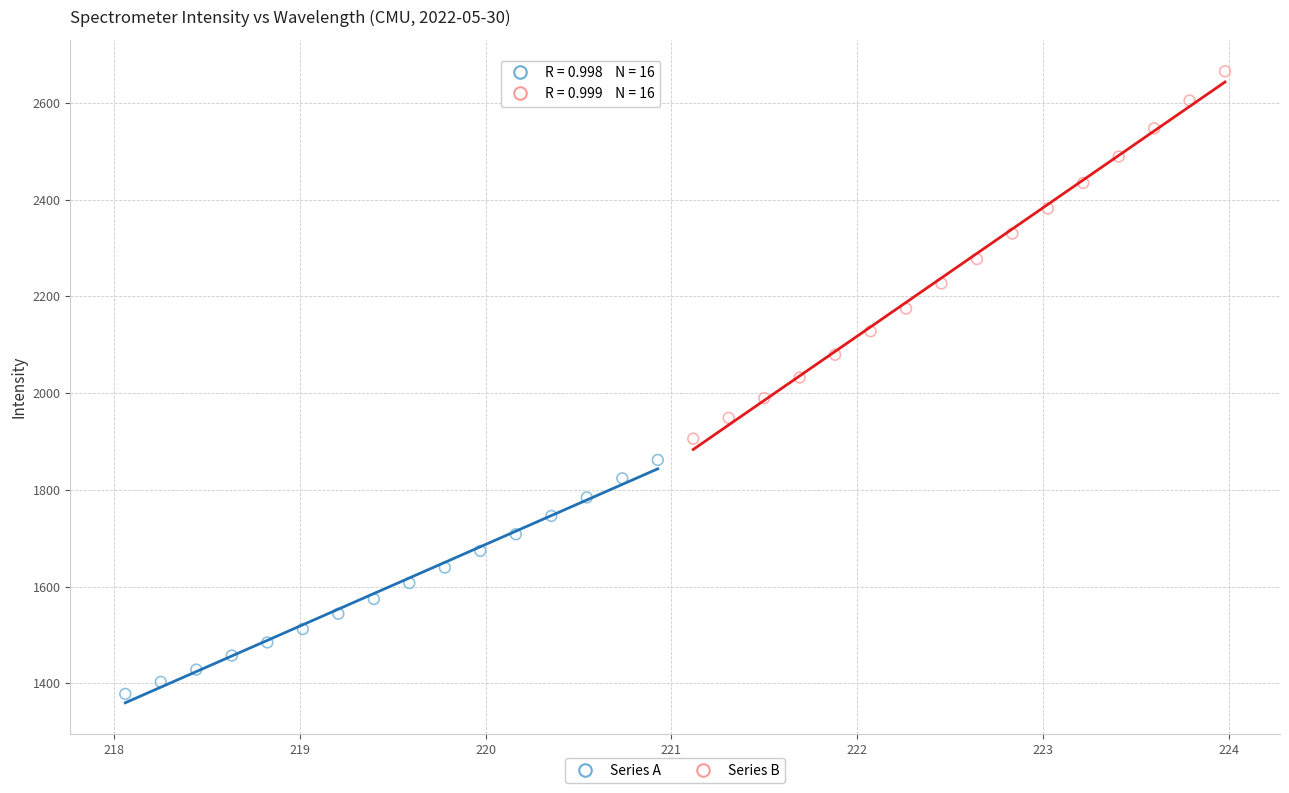

Which series reaches the minimum Y coordinate?

Series A